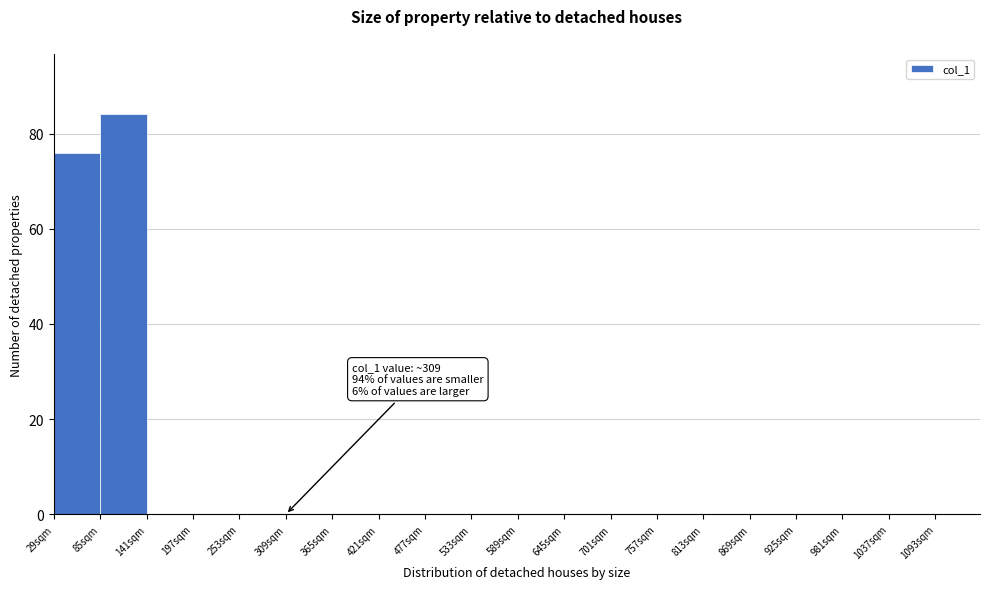

Over which range of the x-axis is the bar tallest?

85 to 141